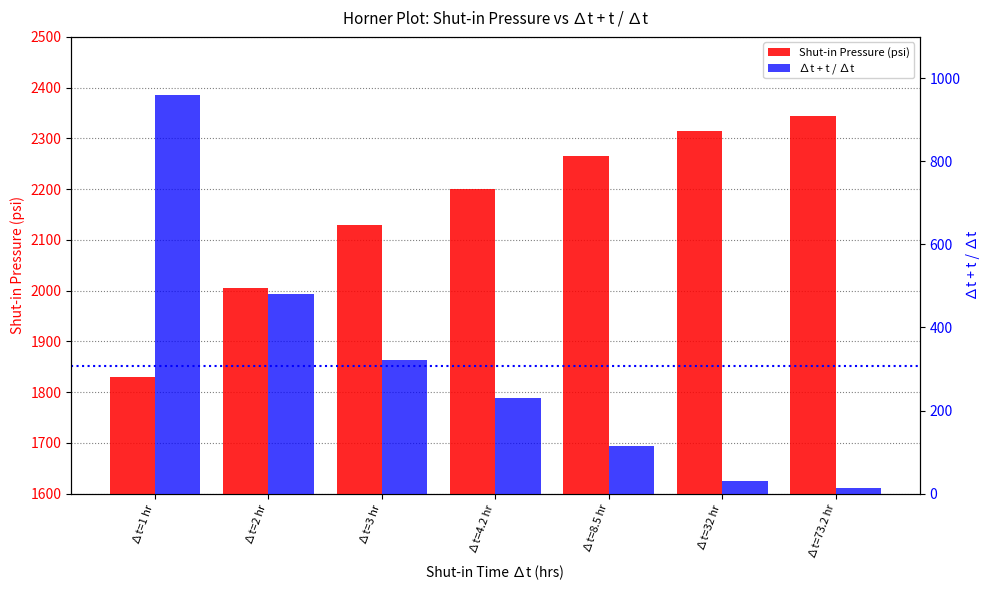

Is the value of ∆t + t / ∆t at ∆t=4.2 hr greater than the value of Shut-in Pressure (psi) at ∆t=8.5 hr?

No